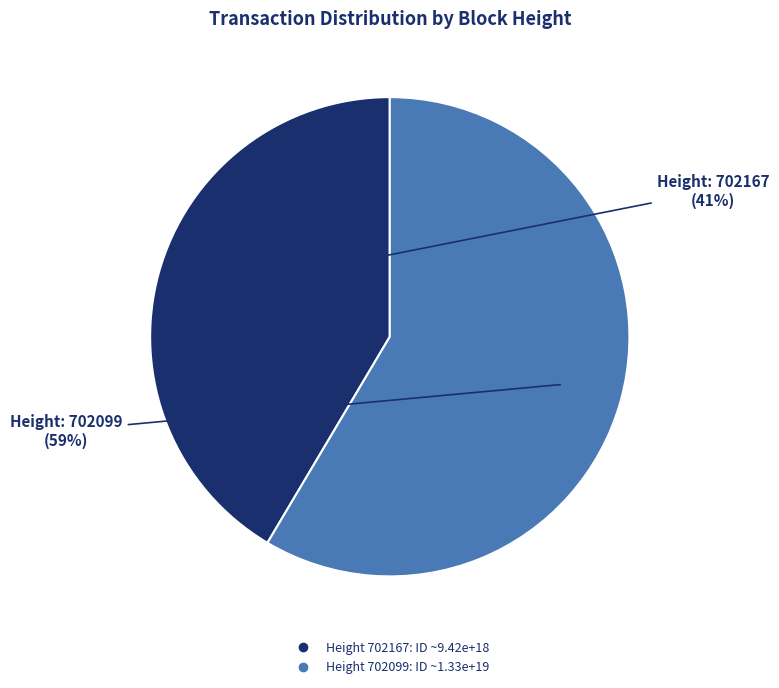

Does any single category account for the majority?

Yes